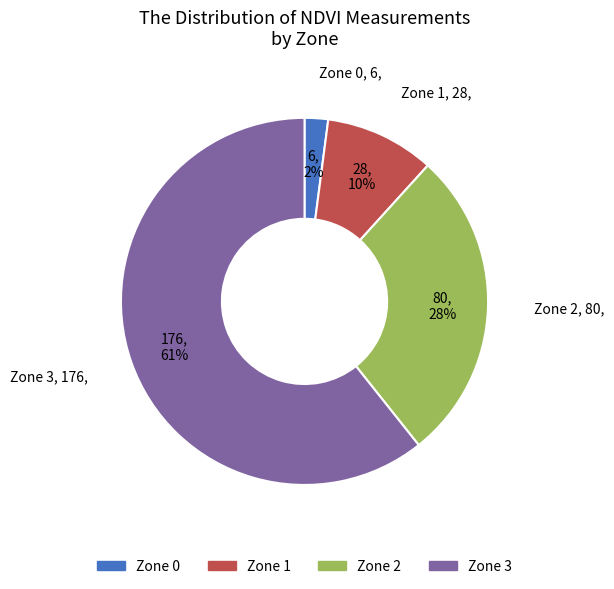

Which category has the biggest portion of the pie?

Zone 3